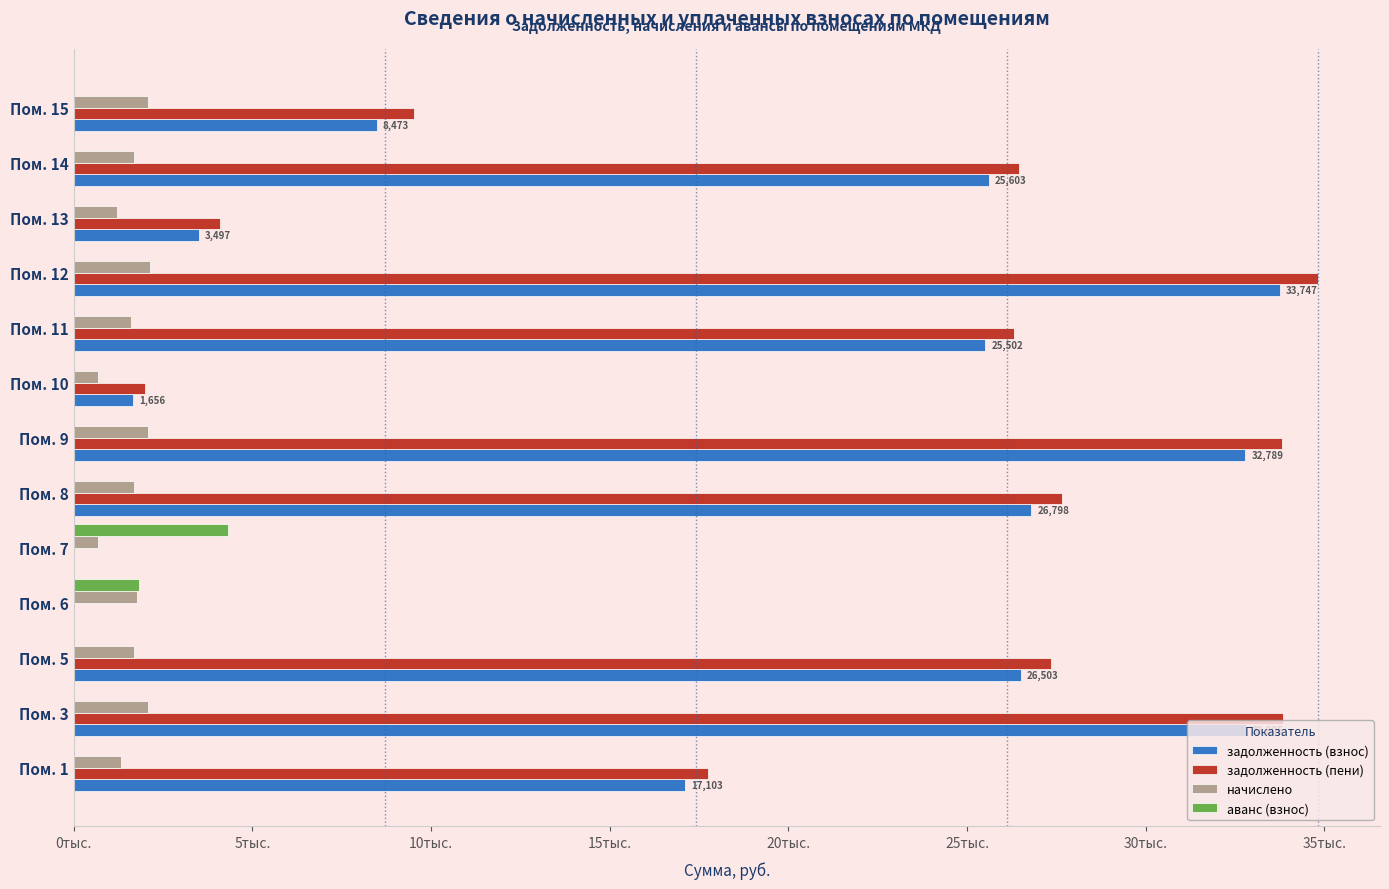

At which category is the sum across all series the highest?

Пом. 12